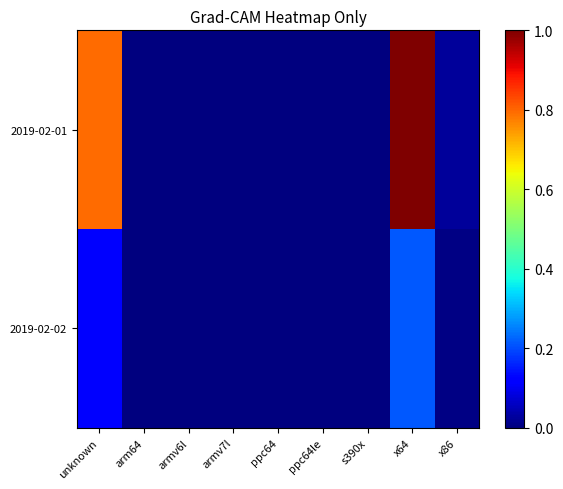

Reading left to right, extract all data points from this chart.

2019-02-01: unknown=0.8	arm64=0.0	armv6l=0.0	armv7l=0.0	ppc64=0.0	ppc64le=0.0	s390x=0.0	x64=1.0	x86=0.0
2019-02-02: unknown=0.1	arm64=0.0	armv6l=0.0	armv7l=0.0	ppc64=0.0	ppc64le=0.0	s390x=0.0	x64=0.2	x86=0.0